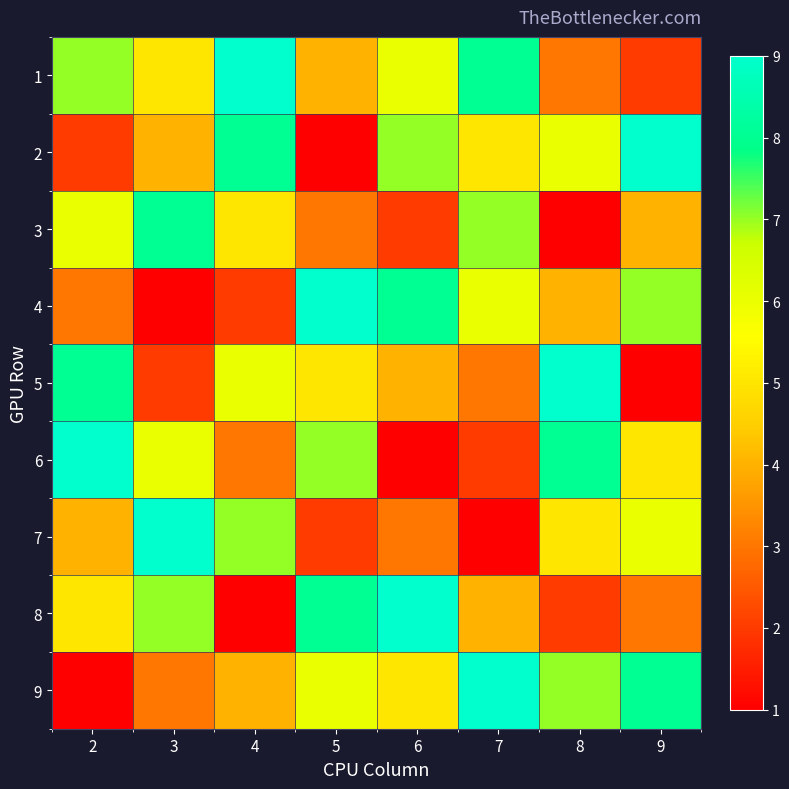

At which category does the chart reach its minimum across all series?

5